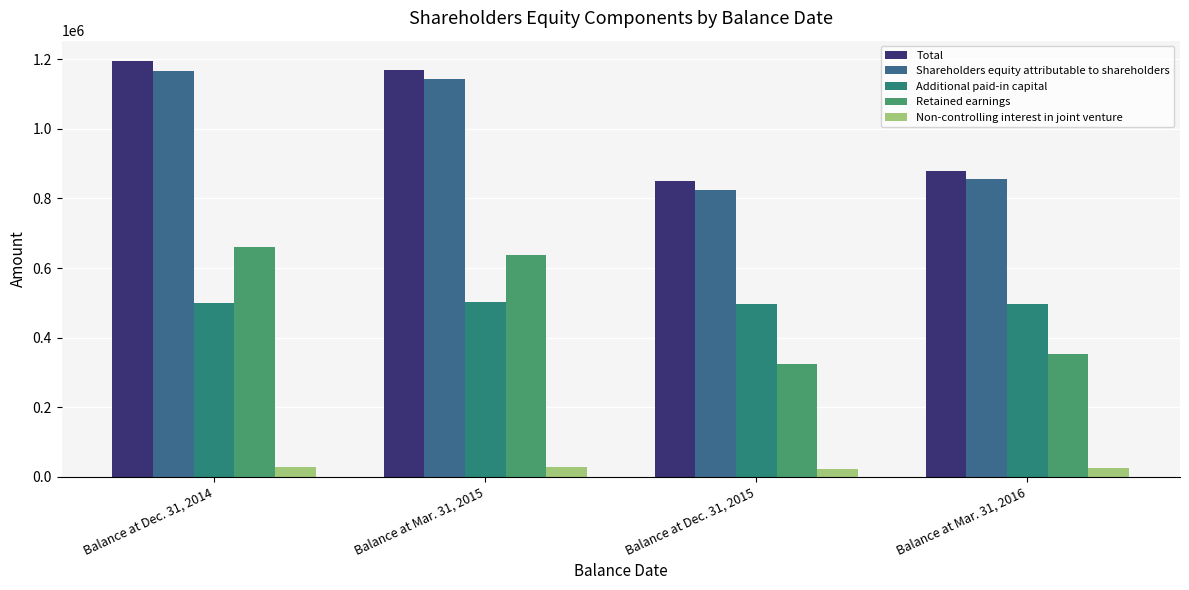

What is the label of the 3rd bar from the left?

Balance at Dec. 31, 2015